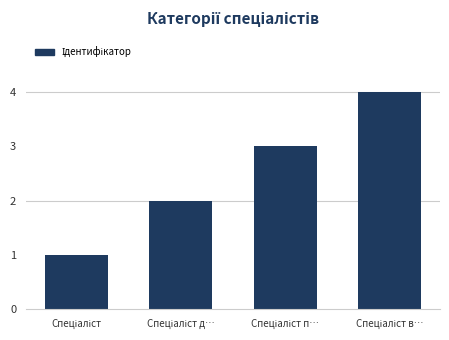

What is the smallest value displayed?

1